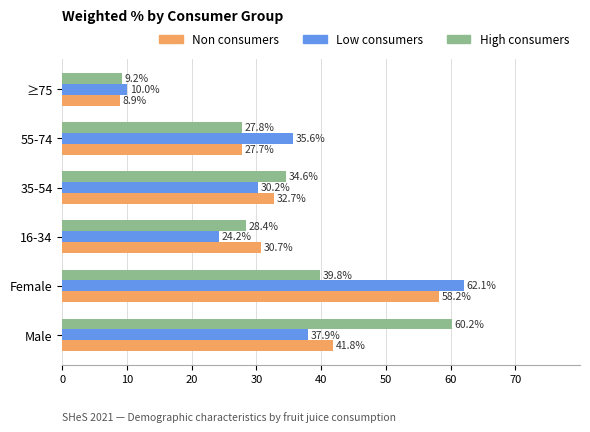

Which category has the lowest value in the Low consumers series?

≥75